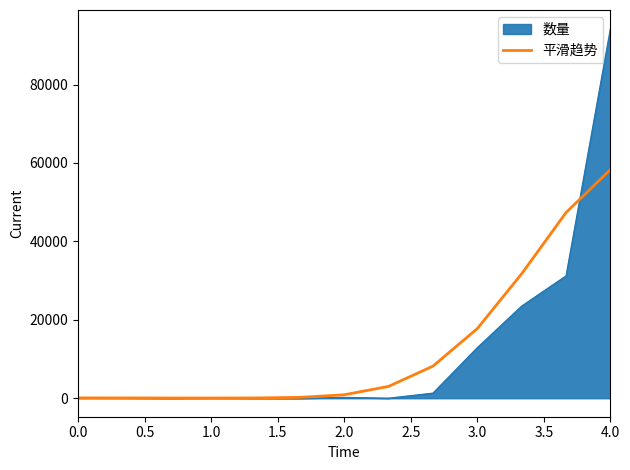

Which series has the largest range (max minus min)?

数量